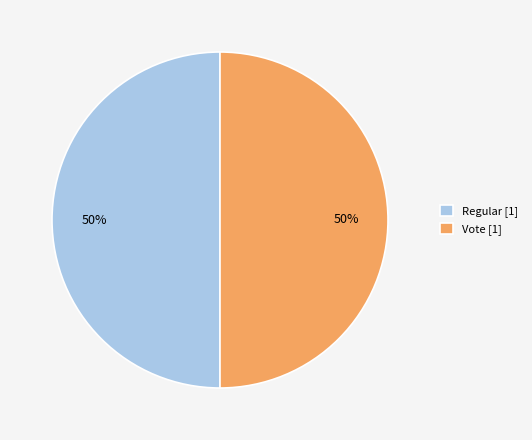

To the nearest percent, what is the combined percentage of Vote and Regular?

100%